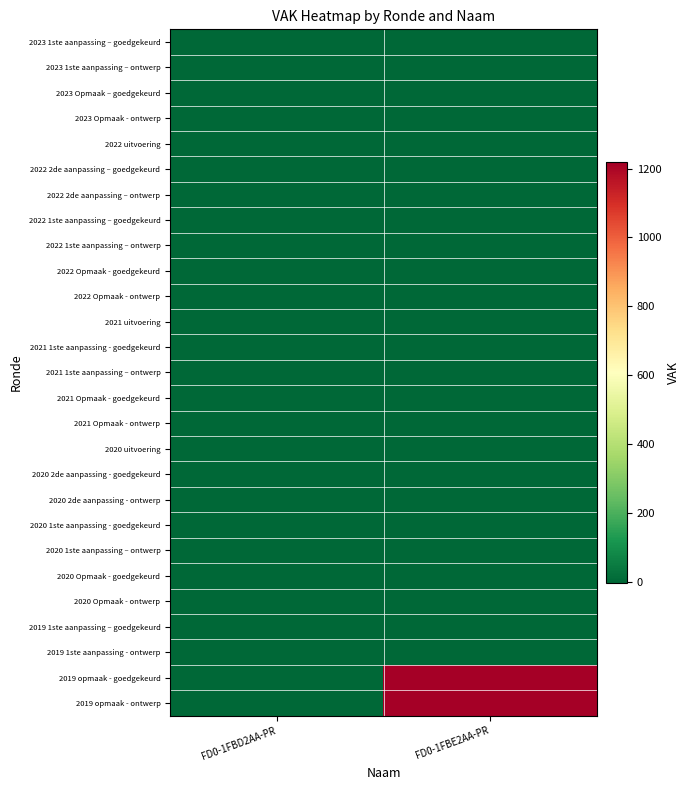

Reading right to left, list all the values displayed in this chart.

2023 1ste aanpassing – goedgekeurd: FD0-1FBE2AA-PR=0	FD0-1FBD2AA-PR=0
2023 1ste aanpassing – ontwerp: FD0-1FBE2AA-PR=0	FD0-1FBD2AA-PR=0
2023 Opmaak – goedgekeurd: FD0-1FBE2AA-PR=0	FD0-1FBD2AA-PR=0
2023 Opmaak - ontwerp: FD0-1FBE2AA-PR=0	FD0-1FBD2AA-PR=0
2022 uitvoering: FD0-1FBE2AA-PR=0	FD0-1FBD2AA-PR=0
2022 2de aanpassing – goedgekeurd: FD0-1FBE2AA-PR=0	FD0-1FBD2AA-PR=0
2022 2de aanpassing – ontwerp: FD0-1FBE2AA-PR=0	FD0-1FBD2AA-PR=0
2022 1ste aanpassing – goedgekeurd: FD0-1FBE2AA-PR=0	FD0-1FBD2AA-PR=0
2022 1ste aanpassing – ontwerp: FD0-1FBE2AA-PR=0	FD0-1FBD2AA-PR=0
2022 Opmaak - goedgekeurd: FD0-1FBE2AA-PR=0	FD0-1FBD2AA-PR=0
2022 Opmaak - ontwerp: FD0-1FBE2AA-PR=0	FD0-1FBD2AA-PR=0
2021 uitvoering: FD0-1FBE2AA-PR=0	FD0-1FBD2AA-PR=0
2021 1ste aanpassing - goedgekeurd: FD0-1FBE2AA-PR=0	FD0-1FBD2AA-PR=0
2021 1ste aanpassing – ontwerp: FD0-1FBE2AA-PR=0	FD0-1FBD2AA-PR=0
2021 Opmaak - goedgekeurd: FD0-1FBE2AA-PR=0	FD0-1FBD2AA-PR=0
2021 Opmaak - ontwerp: FD0-1FBE2AA-PR=0	FD0-1FBD2AA-PR=0
2020 uitvoering: FD0-1FBE2AA-PR=0	FD0-1FBD2AA-PR=0
2020 2de aanpassing - goedgekeurd: FD0-1FBE2AA-PR=0	FD0-1FBD2AA-PR=0
2020 2de aanpassing - ontwerp: FD0-1FBE2AA-PR=0	FD0-1FBD2AA-PR=0
2020 1ste aanpassing - goedgekeurd: FD0-1FBE2AA-PR=0	FD0-1FBD2AA-PR=0
2020 1ste aanpassing – ontwerp: FD0-1FBE2AA-PR=0	FD0-1FBD2AA-PR=0
2020 Opmaak - goedgekeurd: FD0-1FBE2AA-PR=0	FD0-1FBD2AA-PR=0
2020 Opmaak - ontwerp: FD0-1FBE2AA-PR=0	FD0-1FBD2AA-PR=0
2019 1ste aanpassing – goedgekeurd: FD0-1FBE2AA-PR=0	FD0-1FBD2AA-PR=0
2019 1ste aanpassing - ontwerp: FD0-1FBE2AA-PR=0	FD0-1FBD2AA-PR=0
2019 opmaak - goedgekeurd: FD0-1FBE2AA-PR=1217	FD0-1FBD2AA-PR=0
2019 opmaak - ontwerp: FD0-1FBE2AA-PR=1217	FD0-1FBD2AA-PR=0